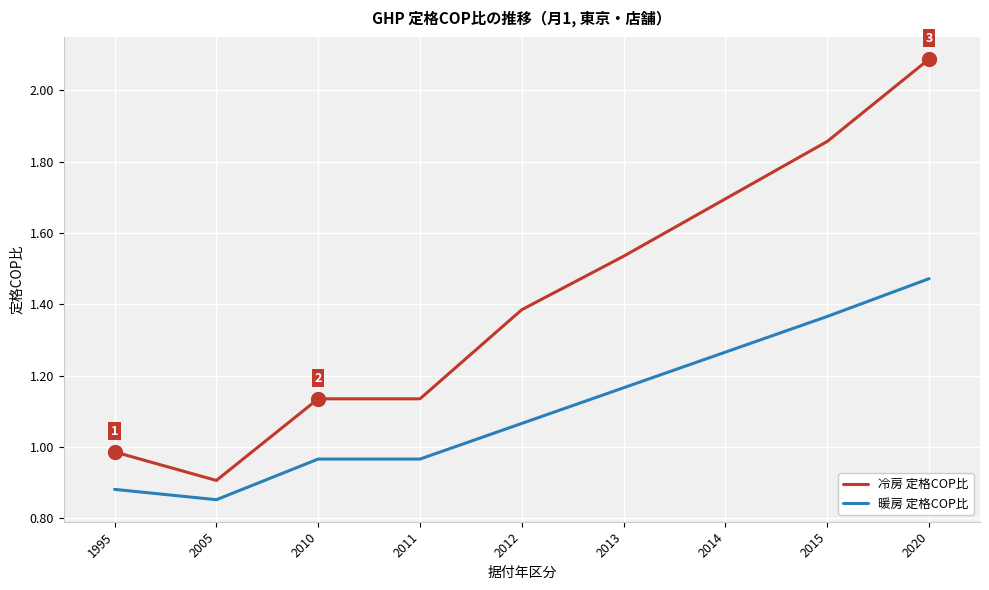

The 暖房 定格COP比 series shows 0.7 at 2013. True or false?

False